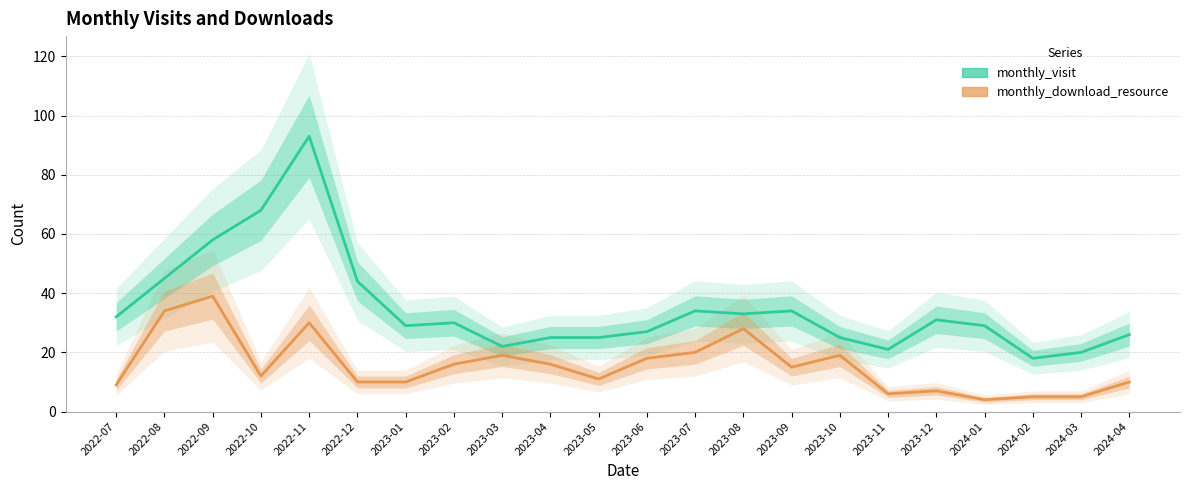

What is the difference between the monthly_visit values at 2022-07 and 2023-03?

10